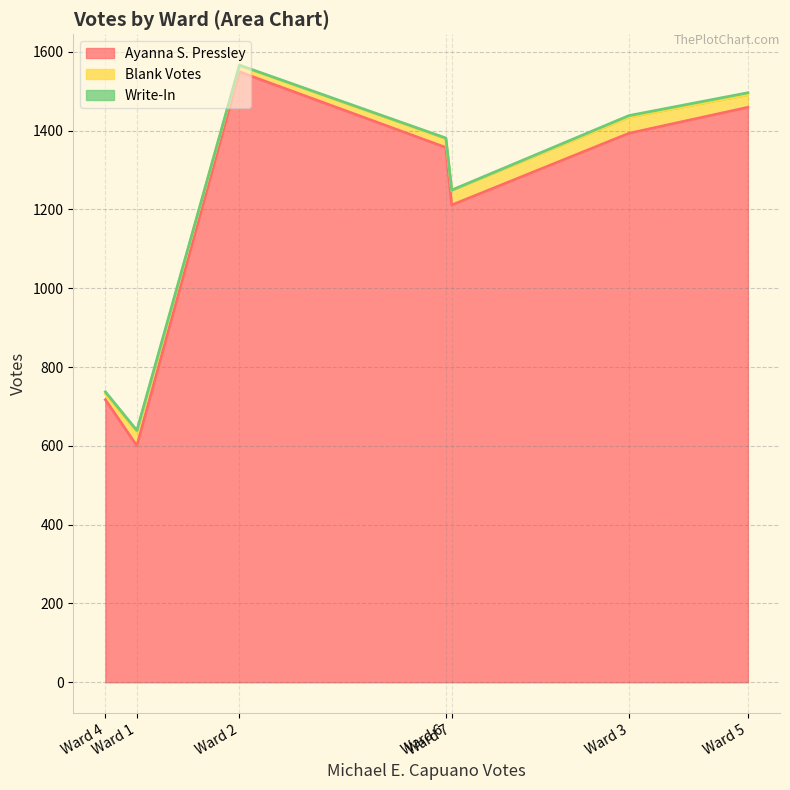

What is the maximum value for Ayanna S. Pressley?

1549